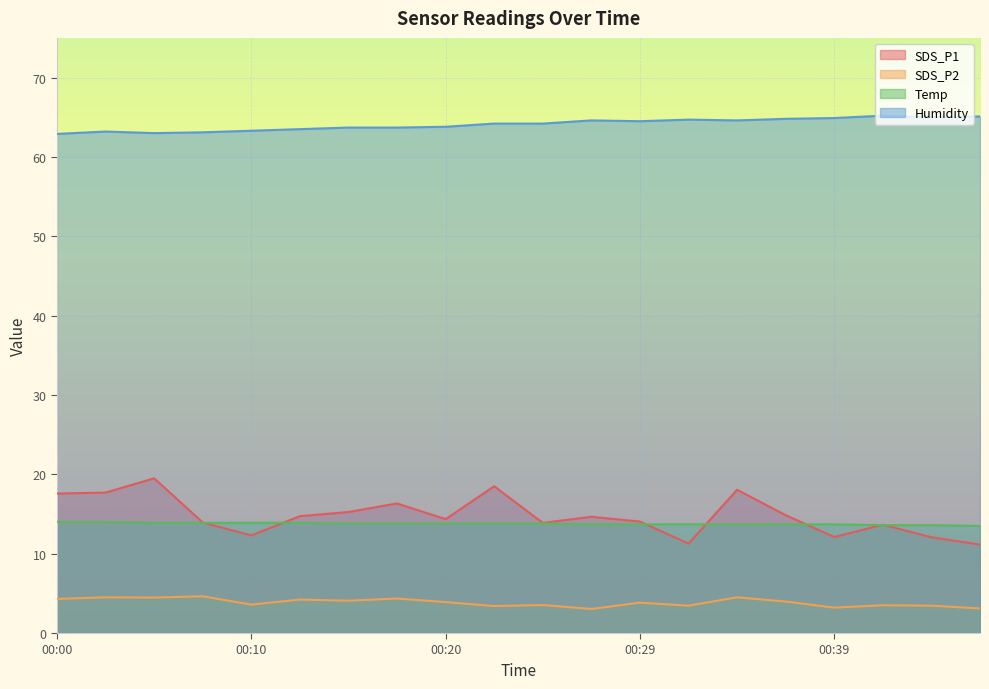

At how many categories does at least one series exceed 36?

20